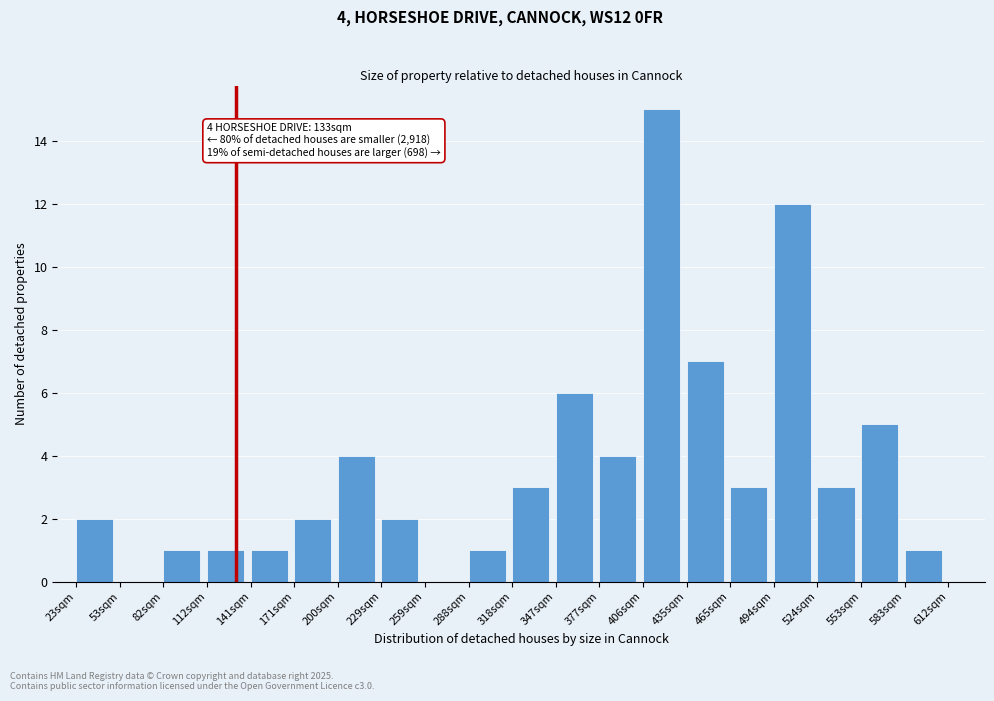

Reading left to right, extract all data points from this chart.

23sqm=2	53sqm=0	82sqm=1	112sqm=1	141sqm=1	171sqm=2	200sqm=4	229sqm=2	259sqm=0	288sqm=1	318sqm=3	347sqm=6	377sqm=4	406sqm=15	435sqm=7	465sqm=3	494sqm=12	524sqm=3	553sqm=5	583sqm=1